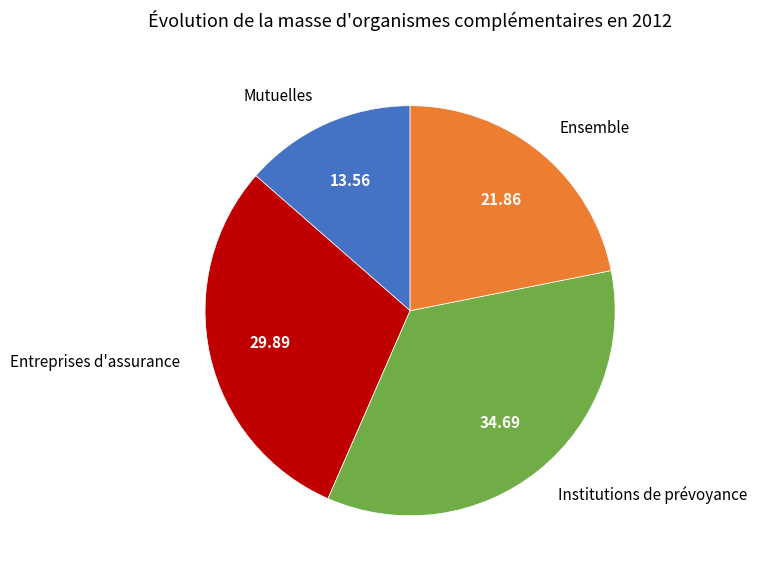

How many segments does this pie chart have?

4